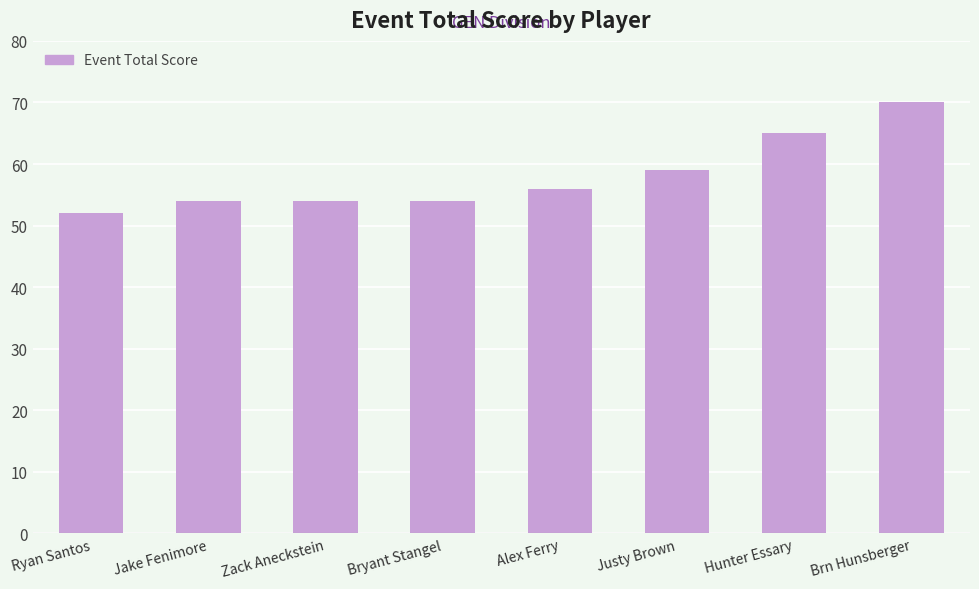

What is the smallest value displayed?

52